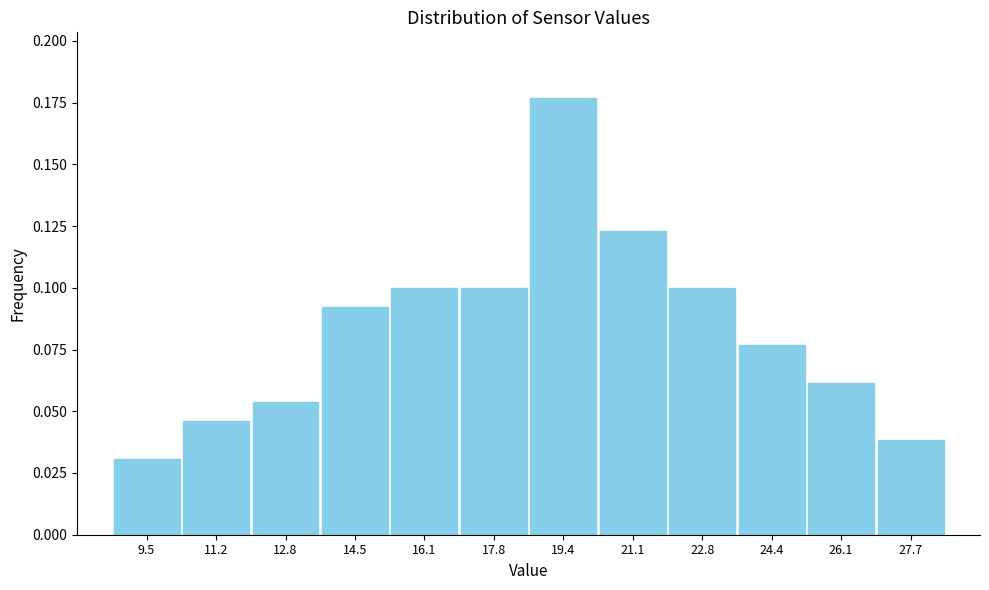

What is the label of the 12th bar from the right?

9.5